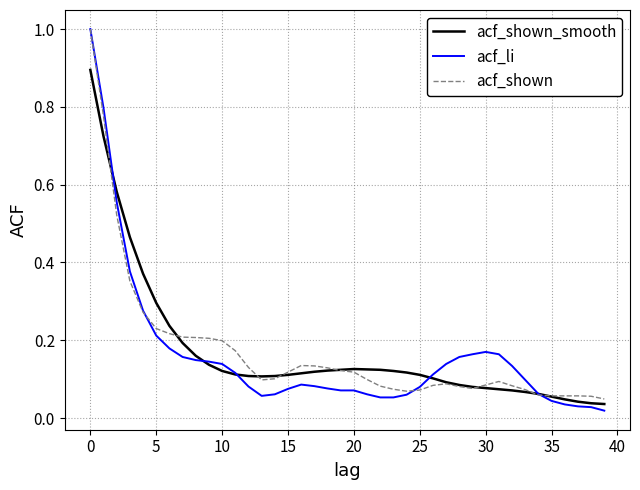

What is the greatest value displayed?

1.0